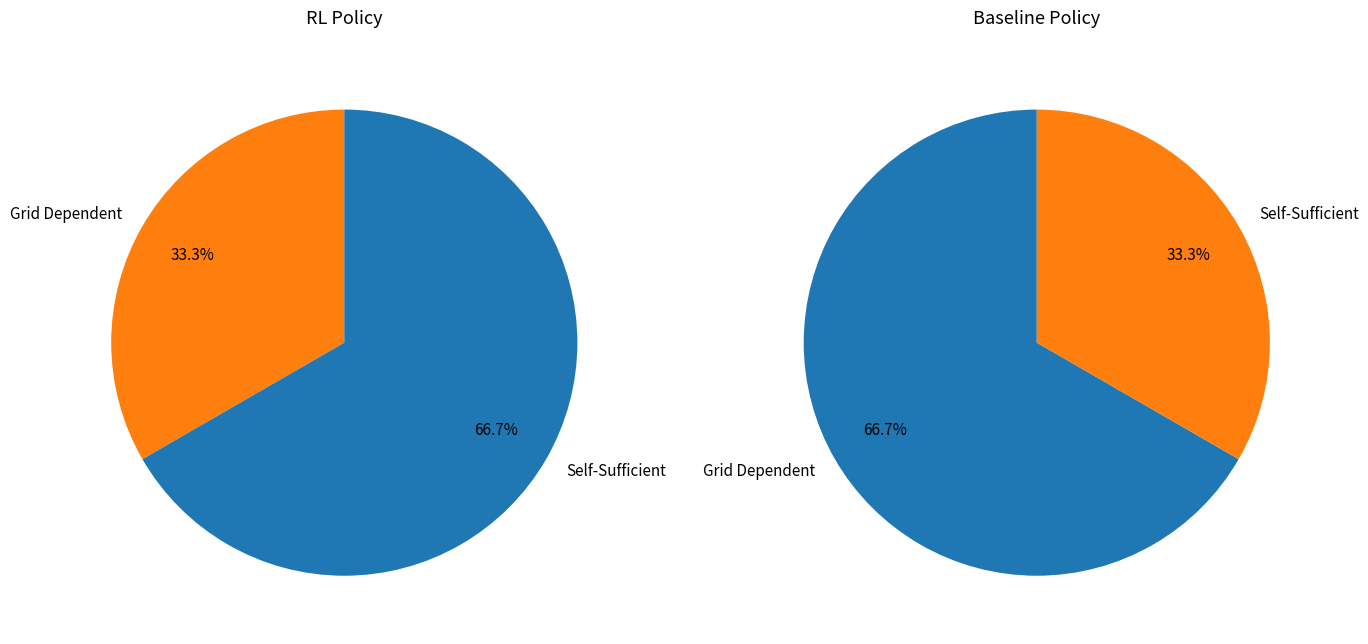

True or false: Kononova Alina accounts for 10% of the total.

False